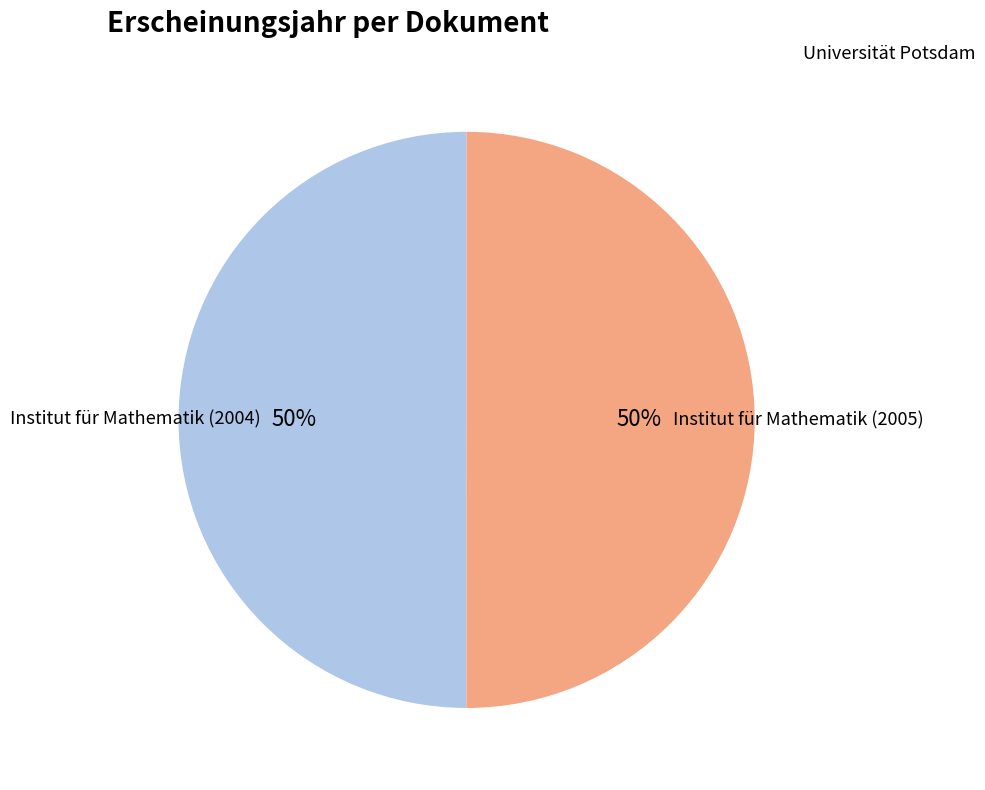

To the nearest percent, what is the average slice percentage?

50%